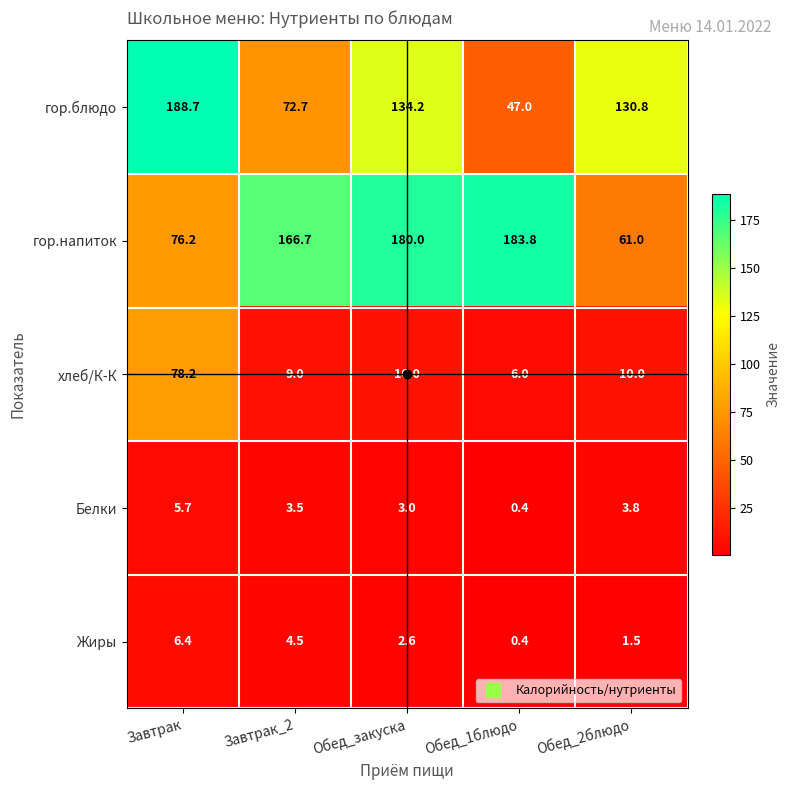

Rank the series at Обед_закуска from lowest to highest value.

Жиры, Белки, хлеб/К-К, гор.блюдо, гор.напиток